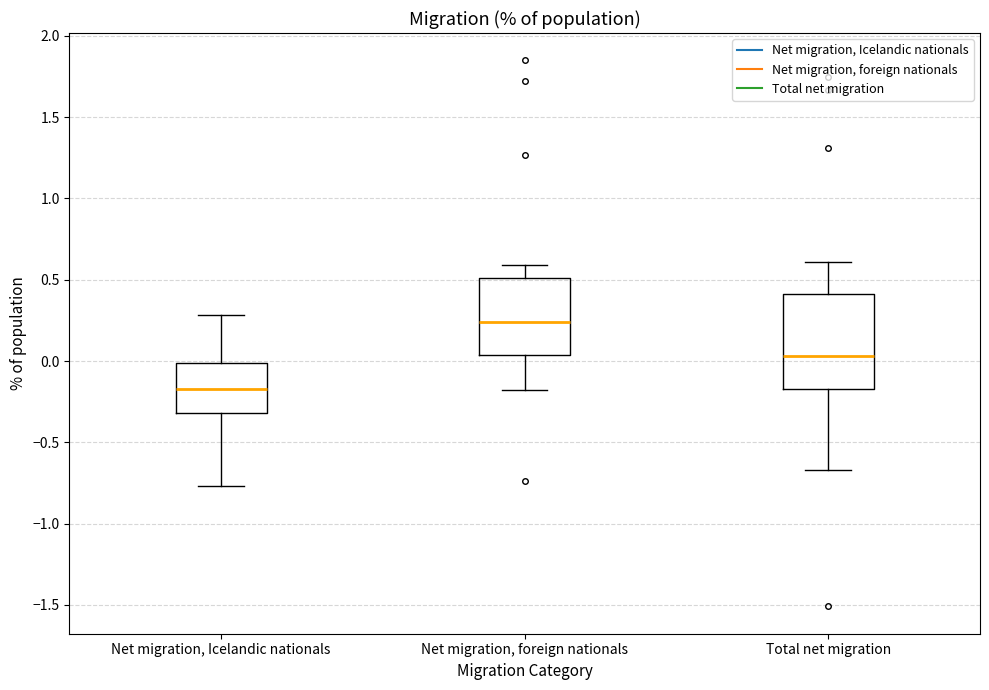

Which box is the tallest, from its lower edge to its upper edge?

Total net migration